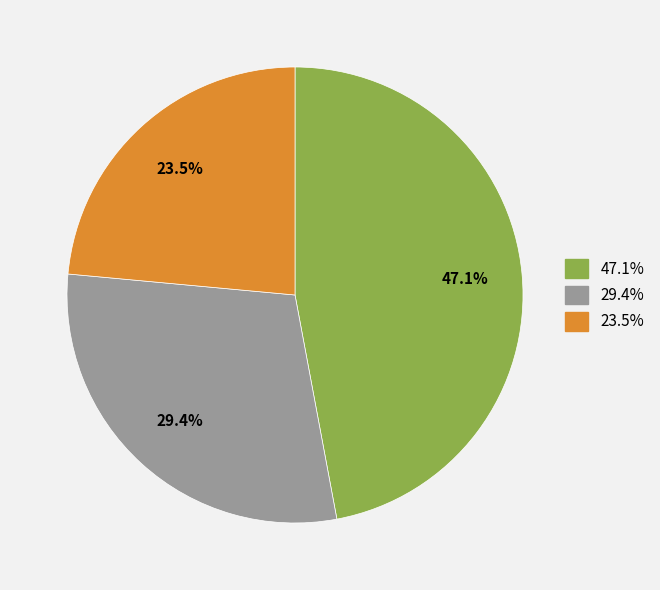

Is there a majority slice in this chart?

No